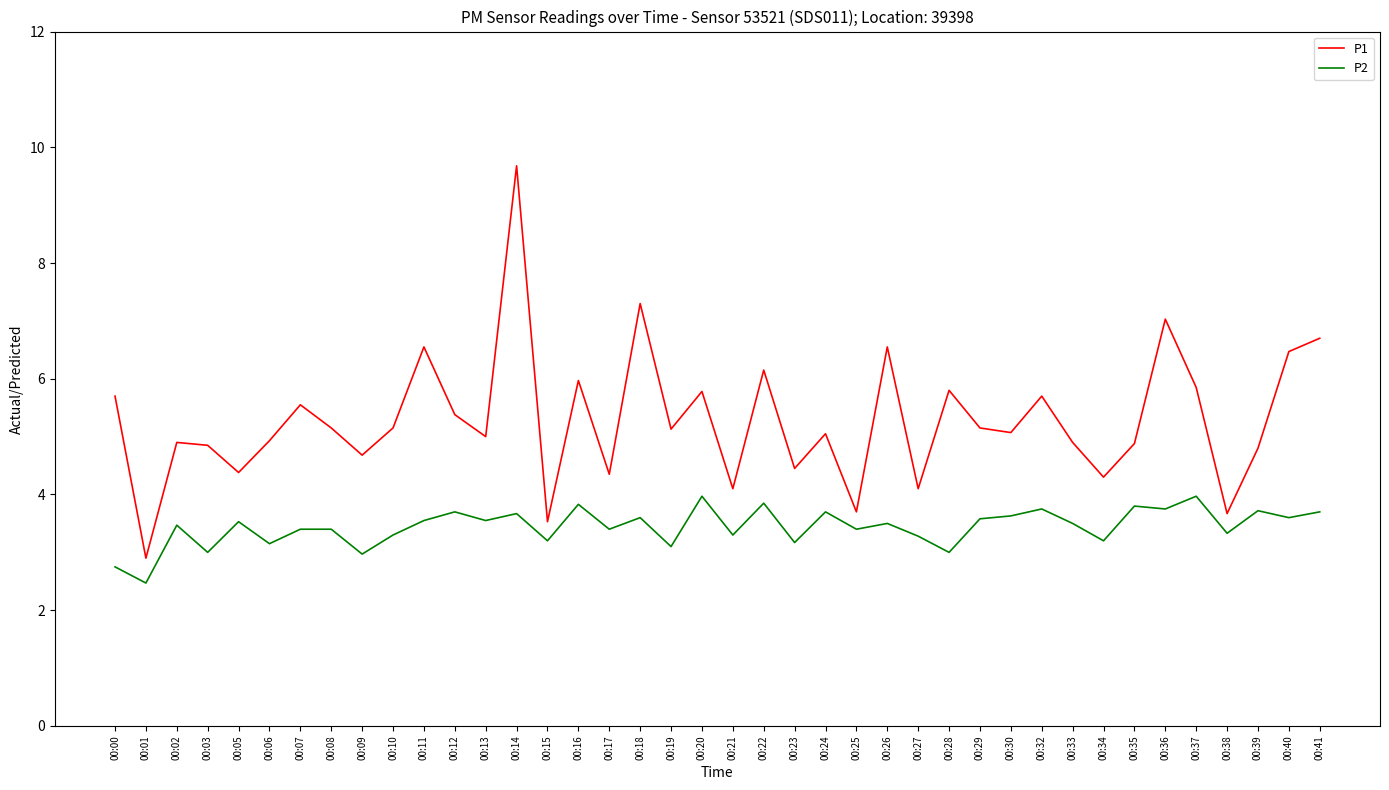

What value does the P2 series have at 00:00?

2.8